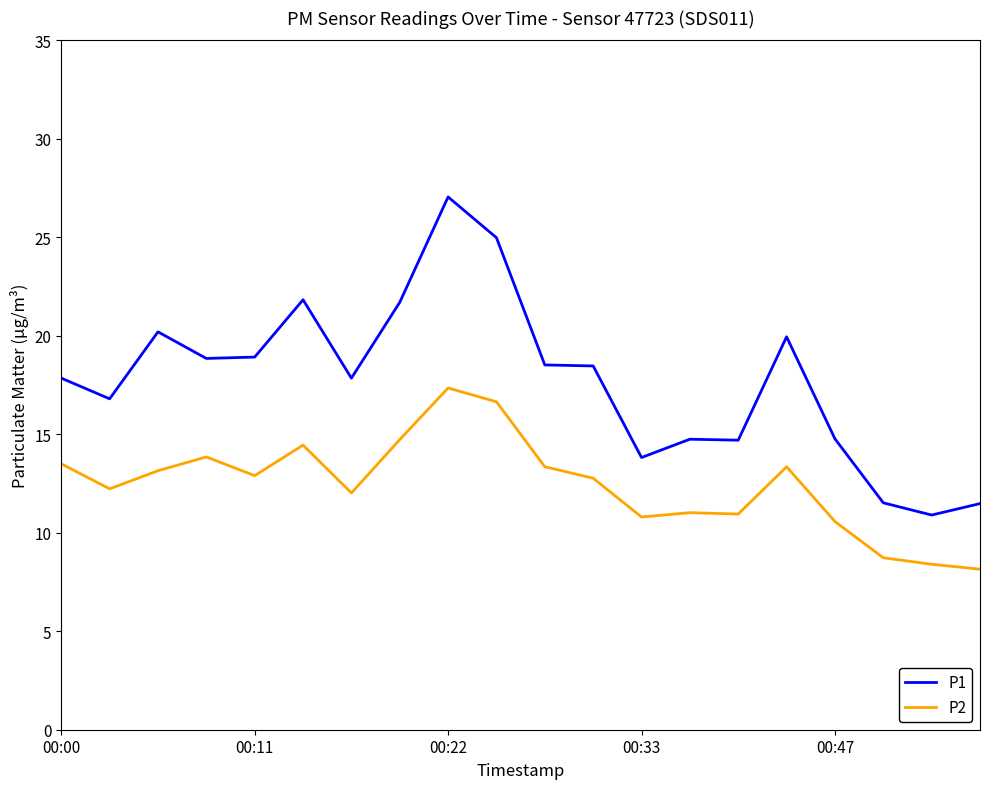

What is the highest value of the P2 series?

17.4